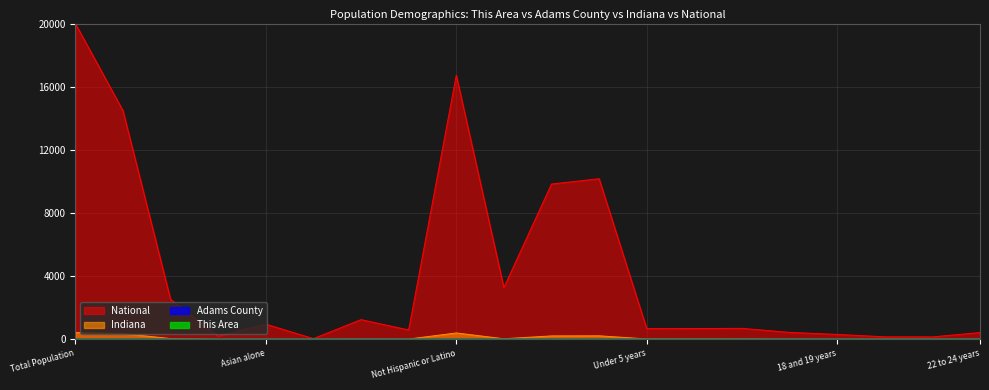

How many data points does each series have?

20